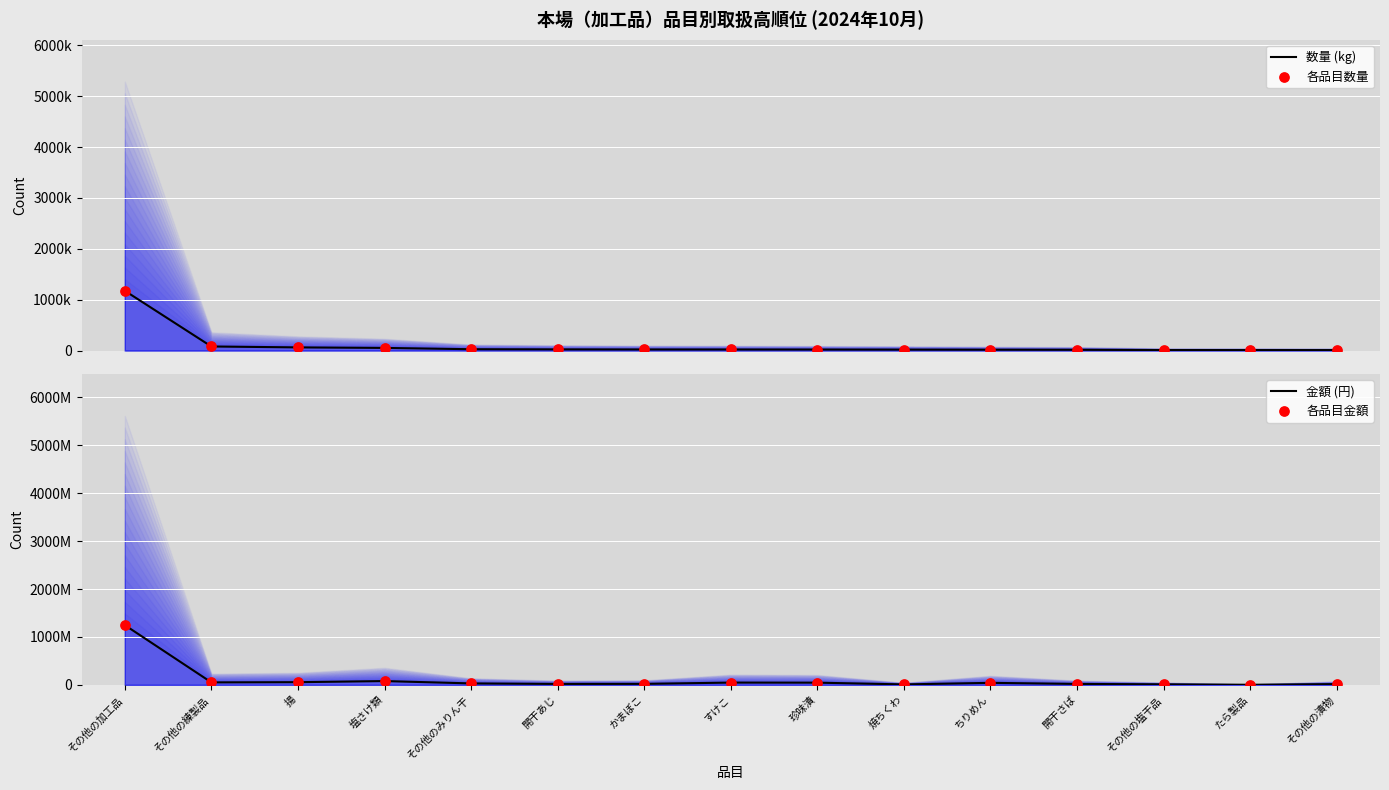

Which series reaches the maximum Y coordinate?

金額 (円)